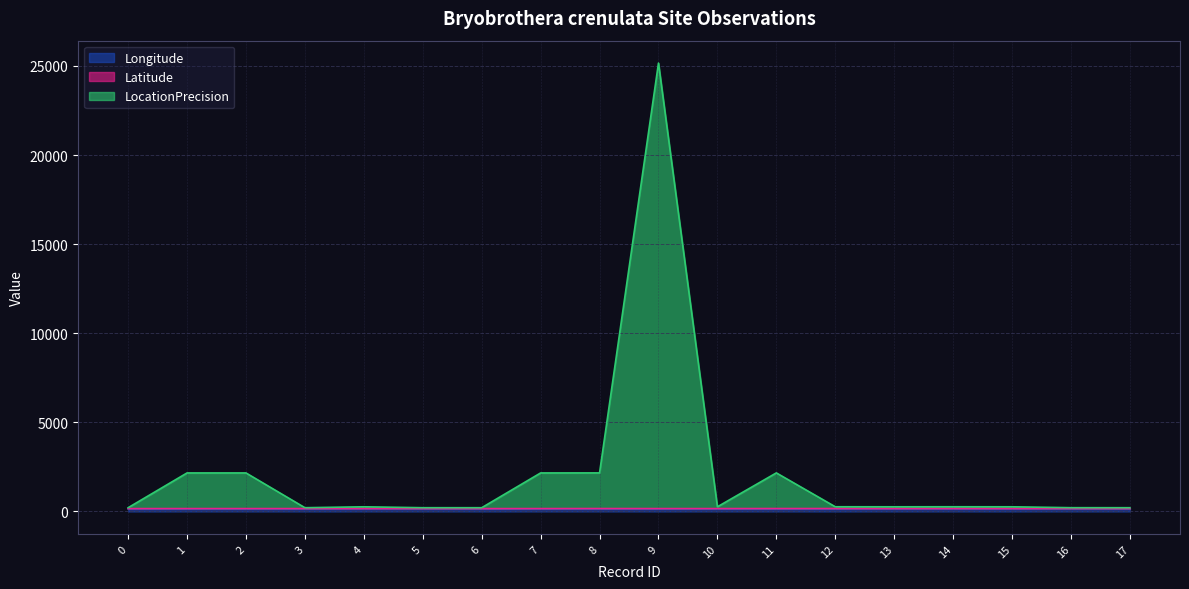

What are all the series names shown in the legend?

Longitude, Latitude, LocationPrecision